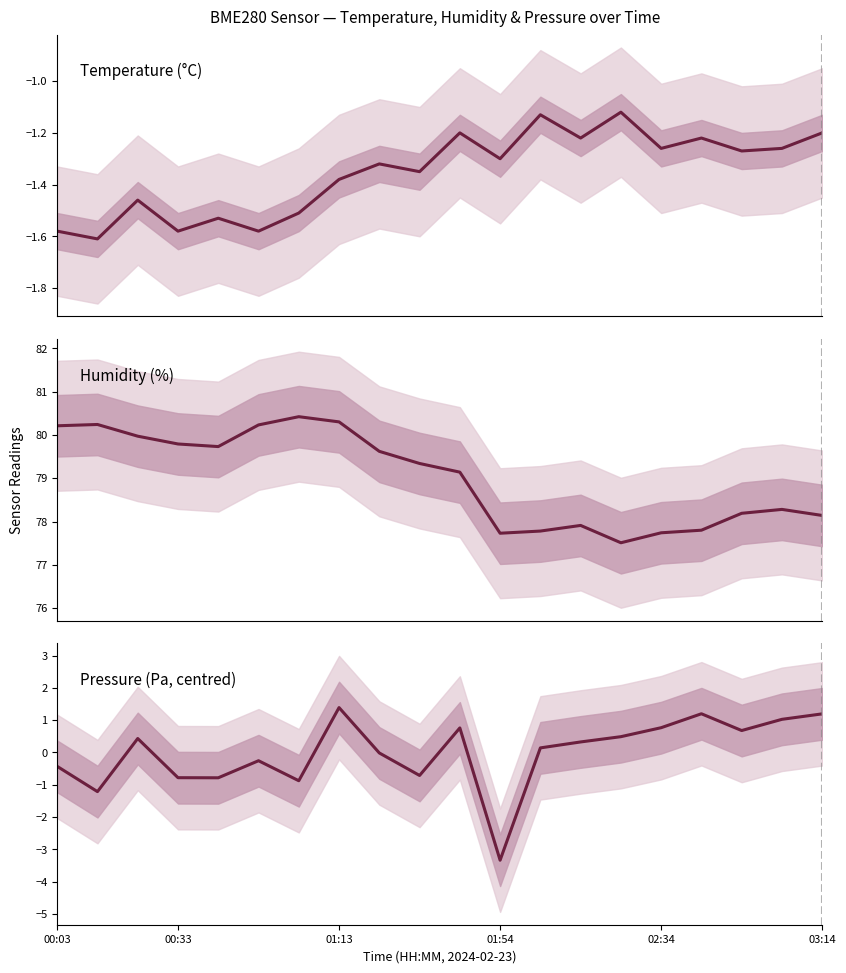

What is the difference between the maximum and second lowest values in the Pressure (Pa, centred) series?

2.6